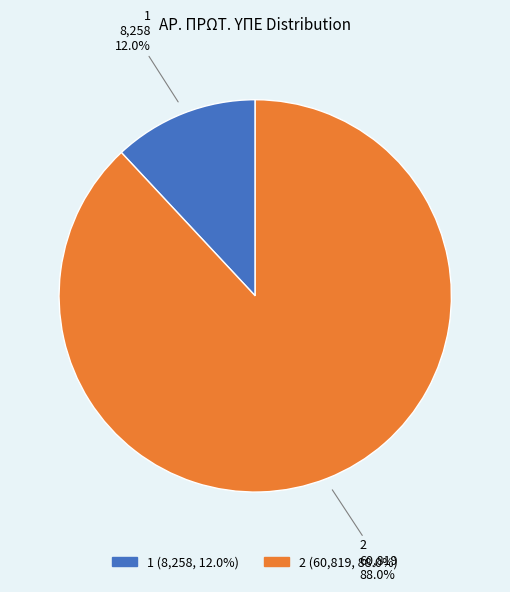

Which slice represents more than half of the pie?

2